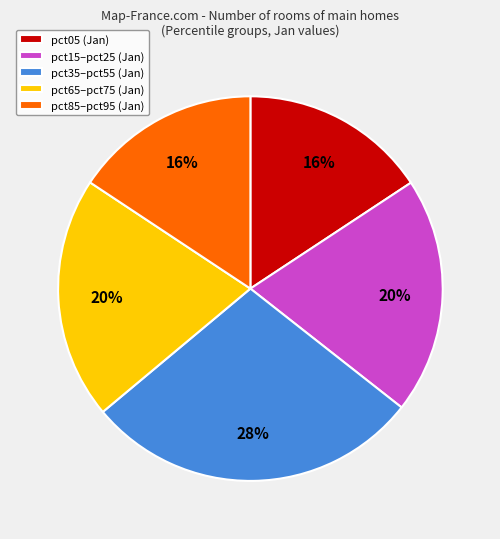

Does pct05 (Jan) account for over 50% of the chart?

No